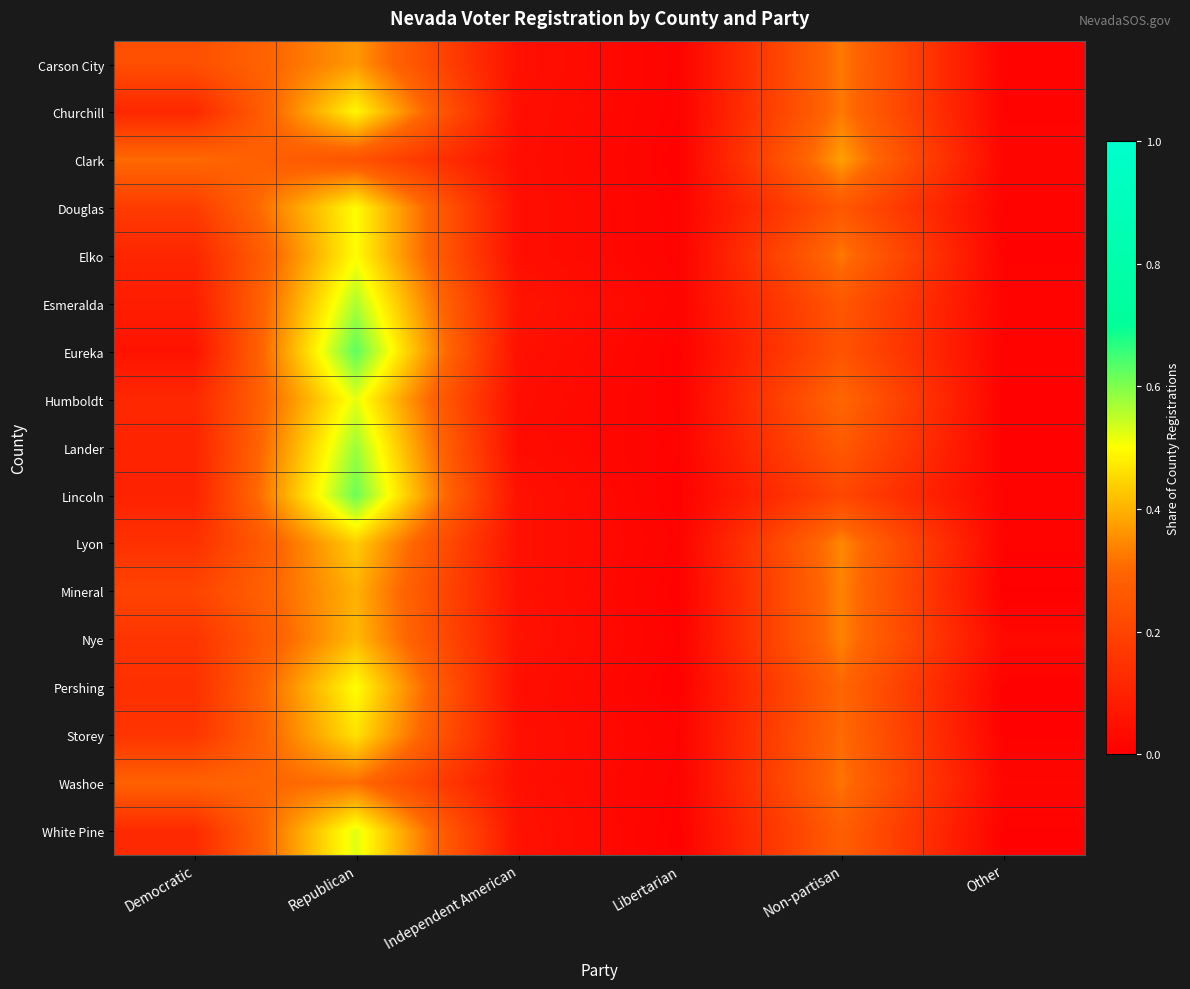

Reading left to right, transcribe all the data shown in this chart.

Carson City: Democratic=0.2	Republican=0.4	Independent American=0.1	Libertarian=0.0	Non-partisan=0.3	Other=0.0
Churchill: Democratic=0.1	Republican=0.5	Independent American=0.0	Libertarian=0.0	Non-partisan=0.3	Other=0.0
Clark: Democratic=0.3	Republican=0.2	Independent American=0.0	Libertarian=0.0	Non-partisan=0.4	Other=0.0
Douglas: Democratic=0.2	Republican=0.5	Independent American=0.0	Libertarian=0.0	Non-partisan=0.3	Other=0.0
Elko: Democratic=0.1	Republican=0.5	Independent American=0.0	Libertarian=0.0	Non-partisan=0.3	Other=0.0
Esmeralda: Democratic=0.1	Republican=0.6	Independent American=0.1	Libertarian=0.0	Non-partisan=0.3	Other=0.0
Eureka: Democratic=0.1	Republican=0.6	Independent American=0.1	Libertarian=0.0	Non-partisan=0.2	Other=0.0
Humboldt: Democratic=0.1	Republican=0.5	Independent American=0.0	Libertarian=0.0	Non-partisan=0.3	Other=0.0
Lander: Democratic=0.1	Republican=0.6	Independent American=0.0	Libertarian=0.0	Non-partisan=0.3	Other=0.0
Lincoln: Democratic=0.1	Republican=0.6	Independent American=0.1	Libertarian=0.0	Non-partisan=0.2	Other=0.0
Lyon: Democratic=0.1	Republican=0.4	Independent American=0.1	Libertarian=0.0	Non-partisan=0.3	Other=0.0
Mineral: Democratic=0.2	Republican=0.4	Independent American=0.1	Libertarian=0.0	Non-partisan=0.3	Other=0.0
Nye: Democratic=0.2	Republican=0.4	Independent American=0.1	Libertarian=0.0	Non-partisan=0.3	Other=0.0
Pershing: Democratic=0.1	Republican=0.5	Independent American=0.0	Libertarian=0.0	Non-partisan=0.3	Other=0.0
Storey: Democratic=0.2	Republican=0.5	Independent American=0.0	Libertarian=0.0	Non-partisan=0.3	Other=0.0
Washoe: Democratic=0.3	Republican=0.3	Independent American=0.0	Libertarian=0.0	Non-partisan=0.3	Other=0.0
White Pine: Democratic=0.1	Republican=0.5	Independent American=0.1	Libertarian=0.0	Non-partisan=0.3	Other=0.0